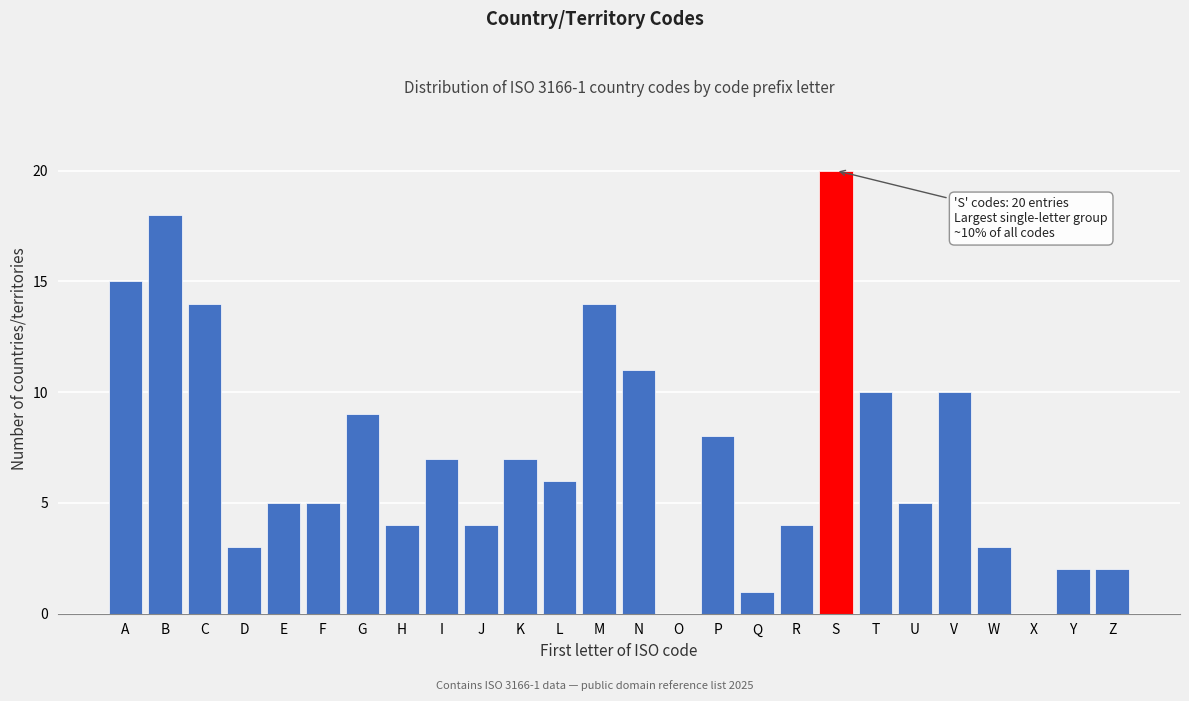

Reading left to right, what are all the values shown in this chart?

A=15	B=18	C=14	D=3	E=5	F=5	G=9	H=4	I=7	J=4	K=7	L=6	M=14	N=11	O=0	P=8	Q=1	R=4	S=20	T=10	U=5	V=10	W=3	X=0	Y=2	Z=2